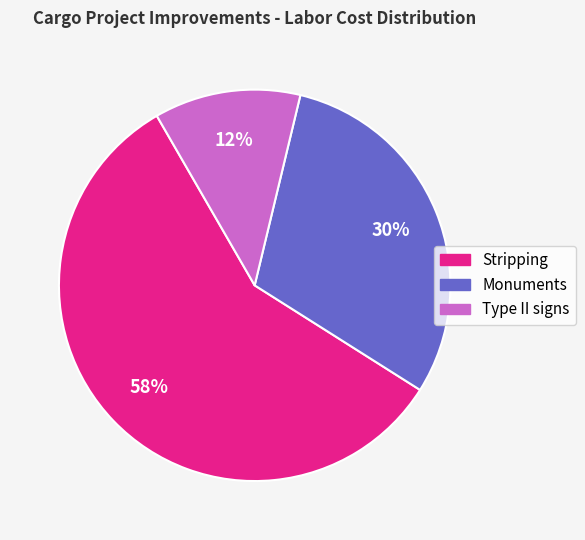

Approximately how many times larger is the value at Stripping compared to Monuments?

1.9